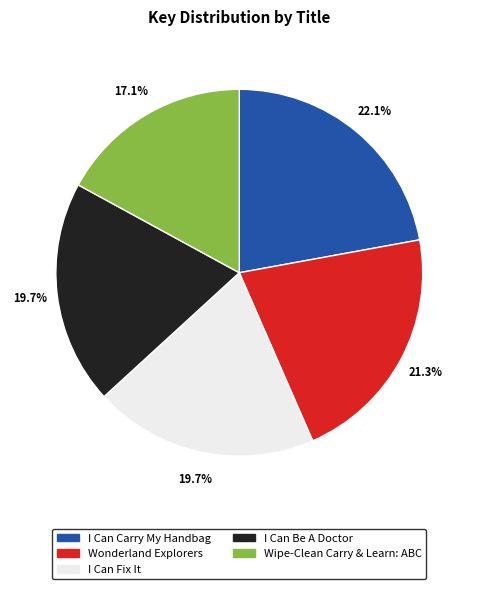

To the nearest percent, what portion does Wipe-Clean Carry & Learn: ABC represent?

17%